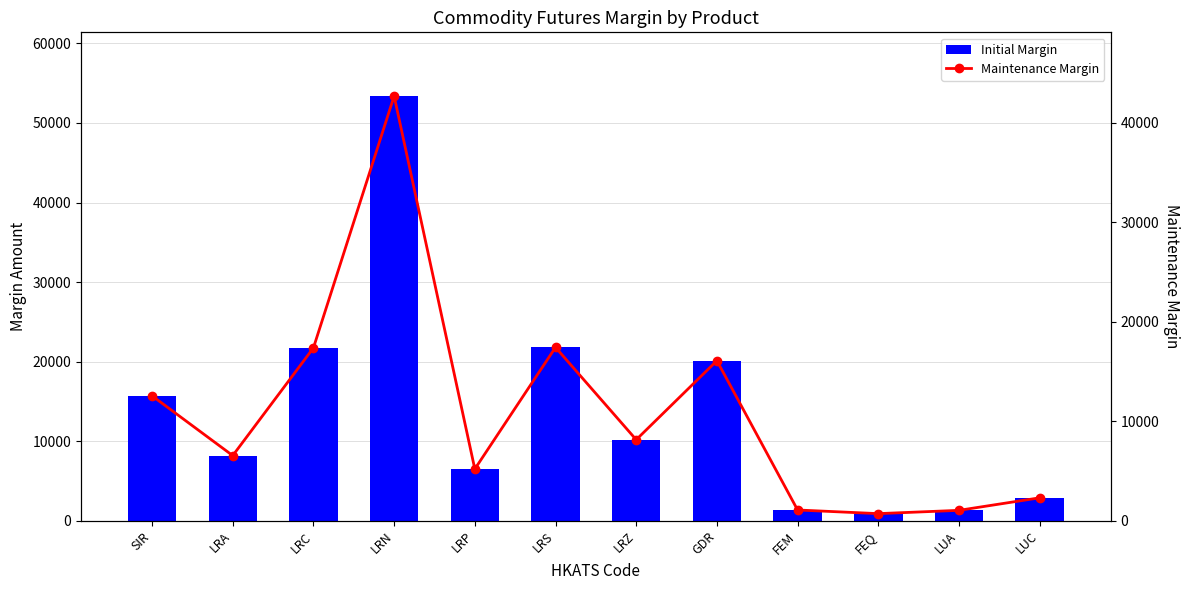

How many data points in Initial Margin are less than 10187?

6